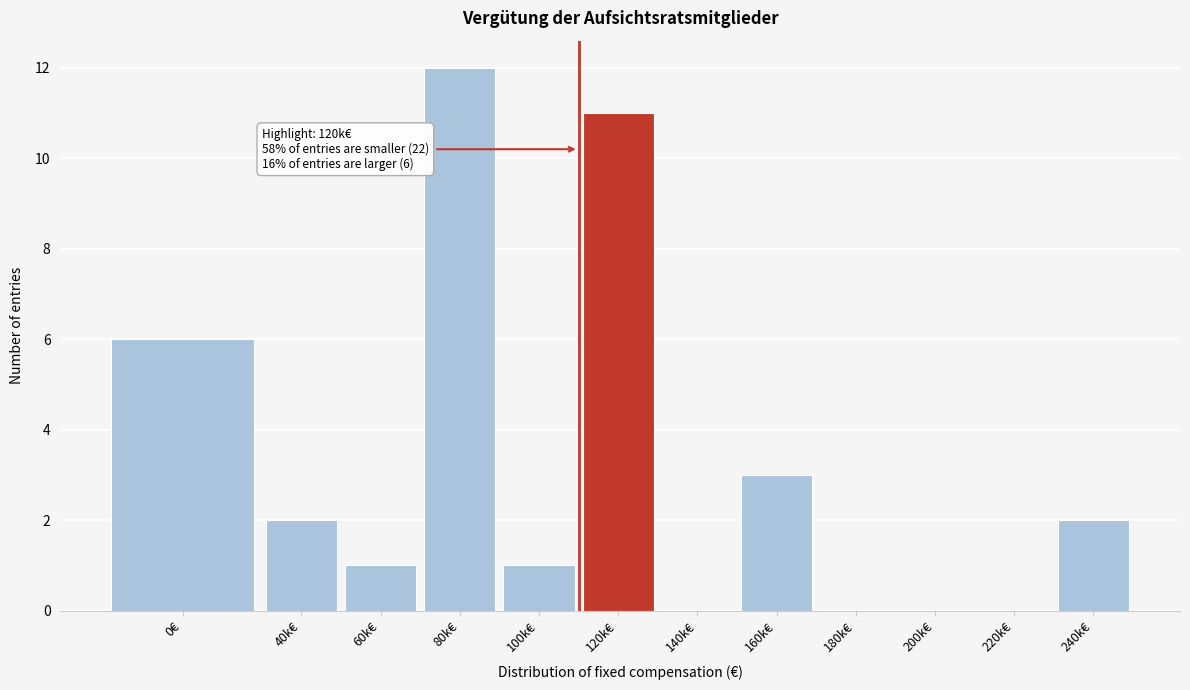

Reading left to right, transcribe all the data shown in this chart.

0€=6	40k€=2	60k€=1	80k€=12	100k€=1	120k€=11	140k€=0	160k€=3	180k€=0	200k€=0	220k€=0	240k€=2